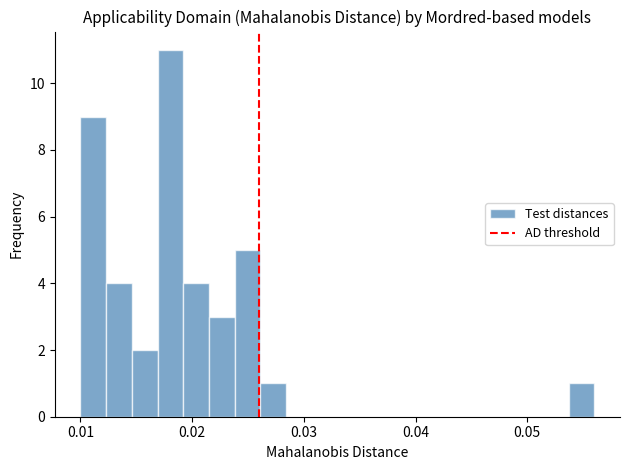

Read against the x-axis, roughly where is the centre of the tallest bar?

0.018